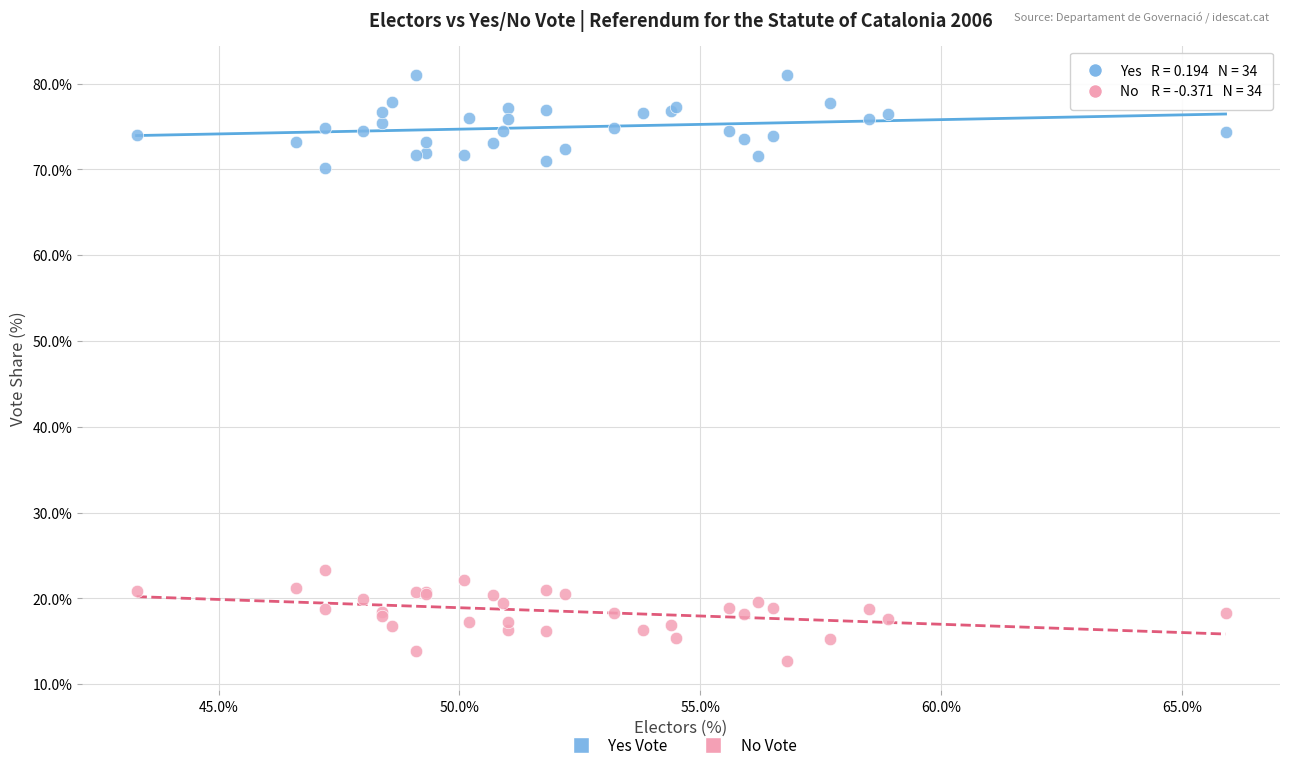

Across all series, what Y value is closest to 46?

23.3